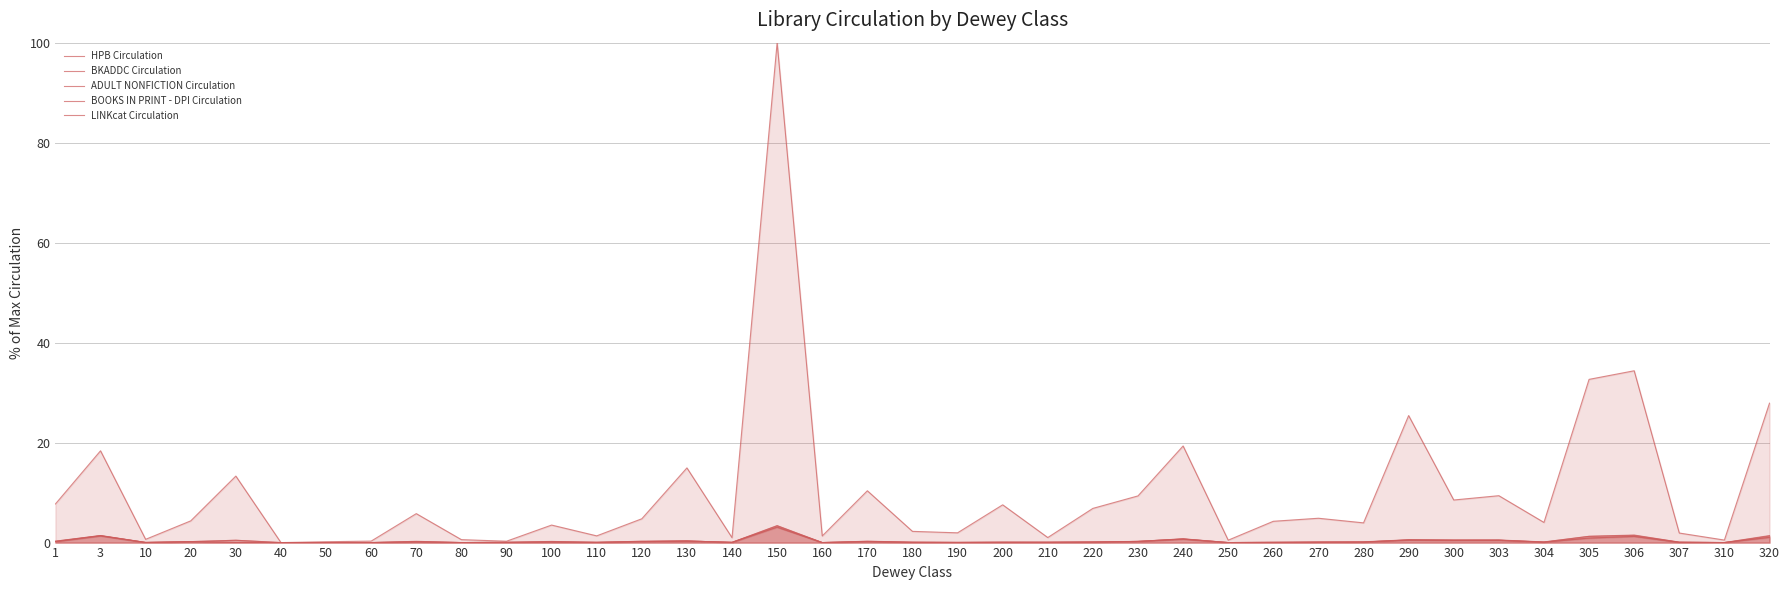

Is it true that LINKcat Circulation equals 1.3 at 160?

True